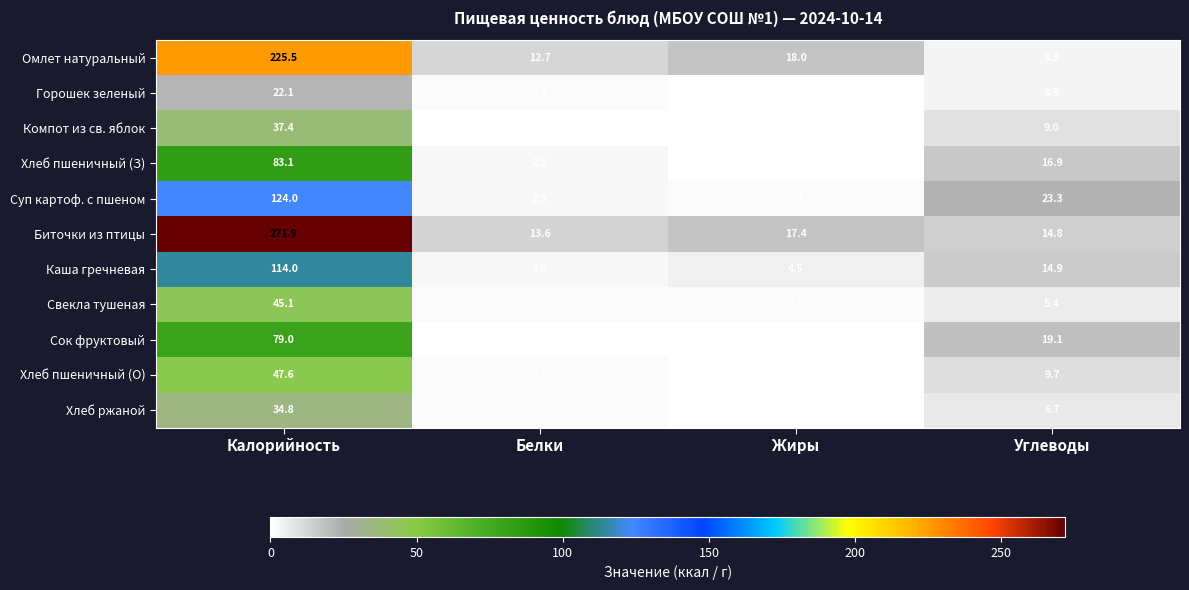

What is the difference between the maximum and second lowest values in the Компот из св. яблок series?

37.2